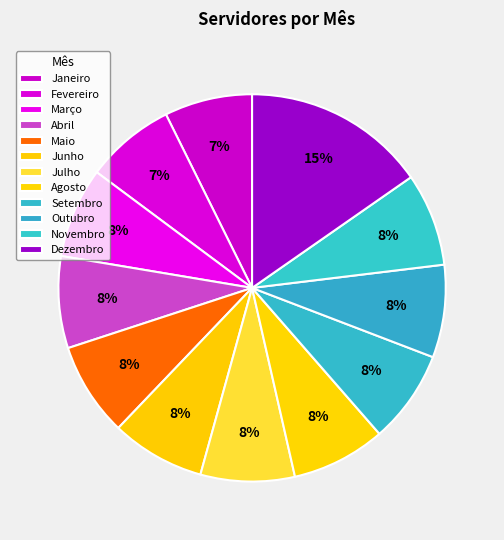

Which slice is the largest?

Dezembro